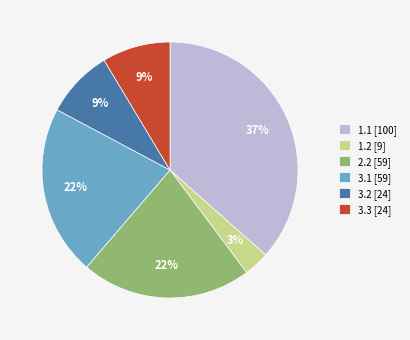

Between 3.1 [59] and 3.3 [24], which is larger?

3.1 [59]